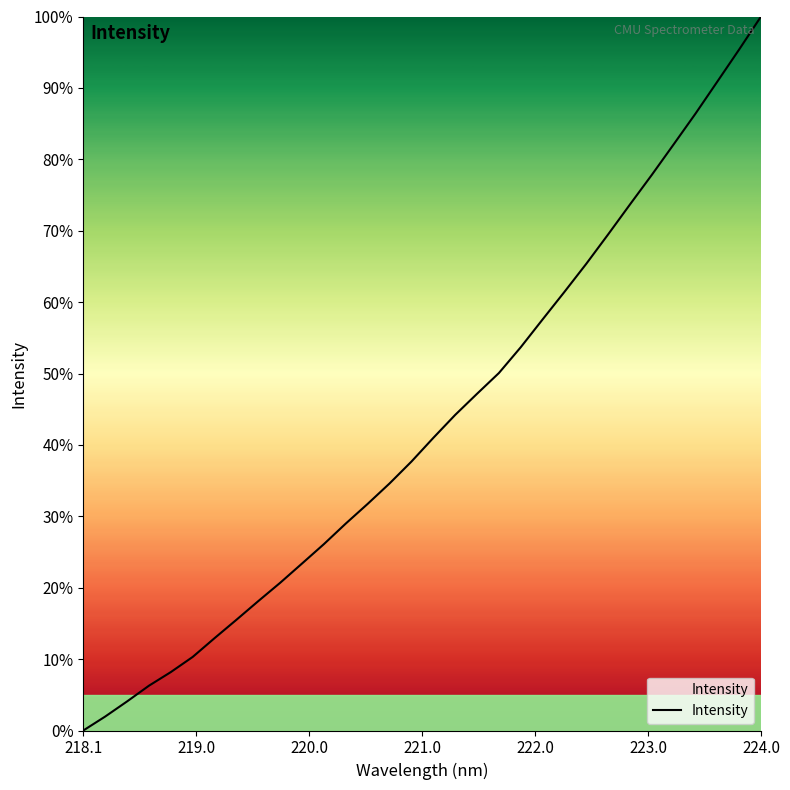

Reading right to left, what are all the values shown in this chart?

100.0	95.4	90.9	86.4	82.1	77.8	73.7	69.5	65.4	61.4	57.6	53.7	50.1	47.2	44.2	41.0	37.7	34.6	31.7	29.0	26.1	23.4	20.7	18.1	15.5	12.9	10.3	8.2	6.3	4.1	2.0	0.0